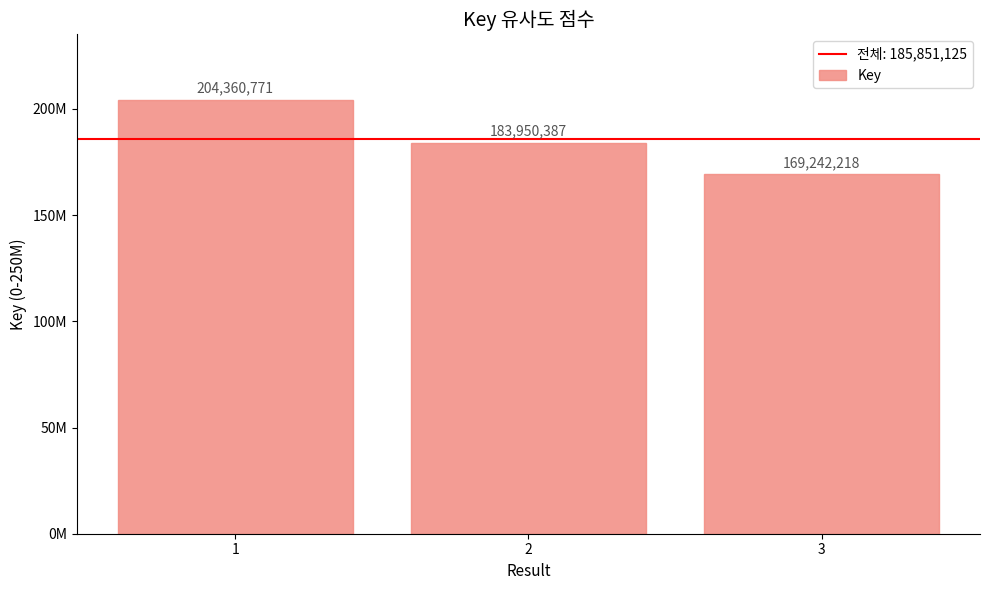

Does the chart contain any negative values?

No